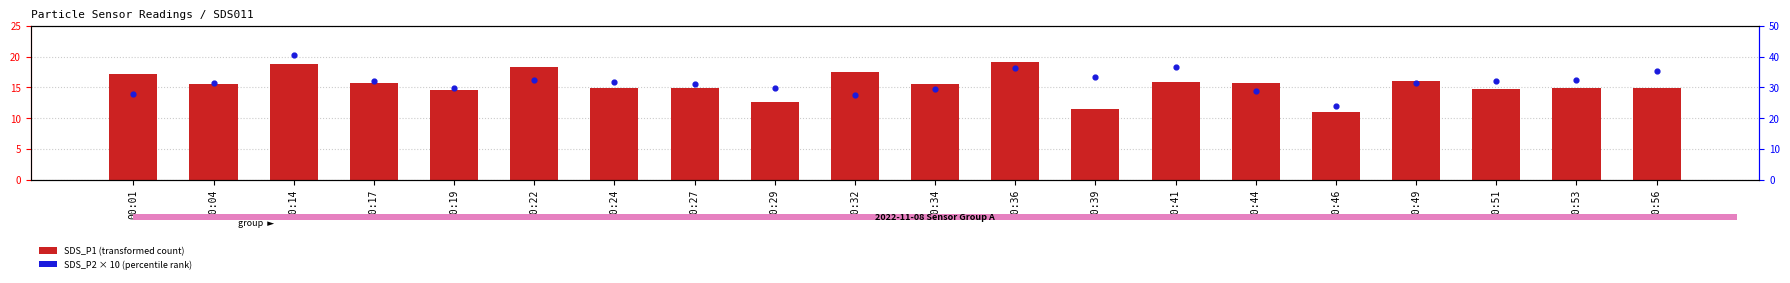

At how many categories does at least one series exceed 28?

17